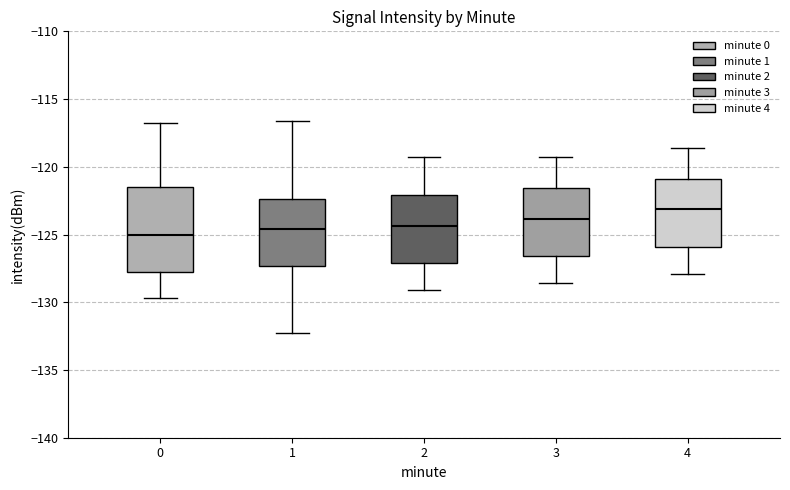

Reading left to right, transcribe this box plot: for each box, give where its median line is, the range the box spans, and where its two whiskers end, as read against the y-axis. The values are not printed on the chart, so give them approximately, as read against the axis.

0: median -125.0, box -128.0 to -121.5, whiskers -129.5 to -116.5
1: median -124.5, box -127.5 to -122.5, whiskers -132.5 to -116.5
2: median -124.5, box -127.0 to -122.0, whiskers -129.0 to -119.5
3: median -124.0, box -126.5 to -121.5, whiskers -128.5 to -119.5
4: median -123.0, box -126.0 to -121.0, whiskers -128.0 to -118.5